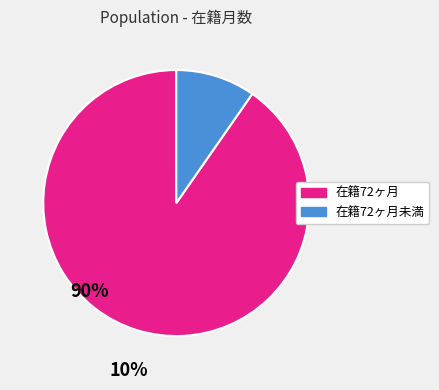

Is there any slice that represents more than half of the pie?

Yes